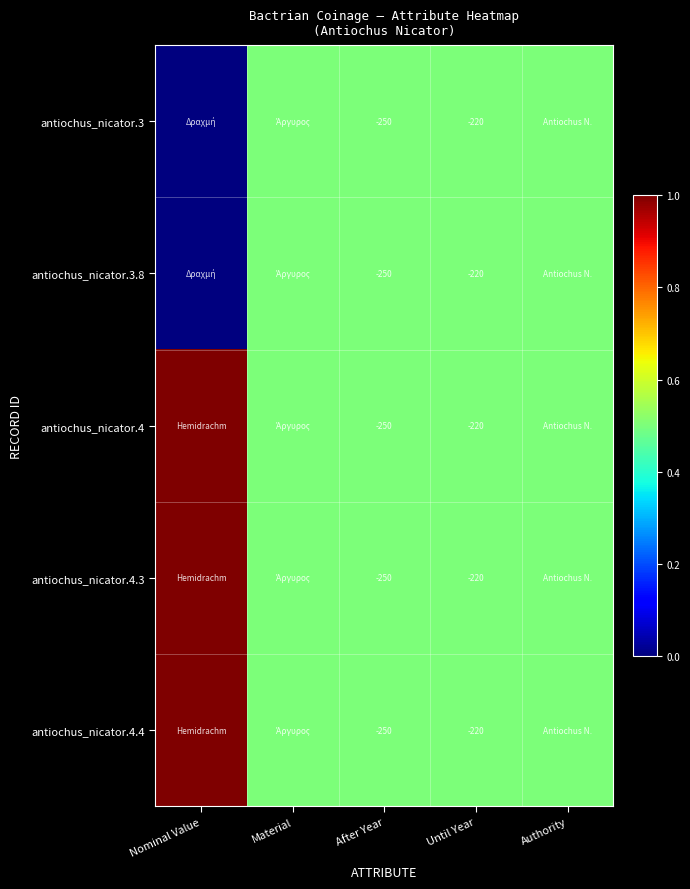

Which label corresponds to the largest value in the chart?

Nominal Value